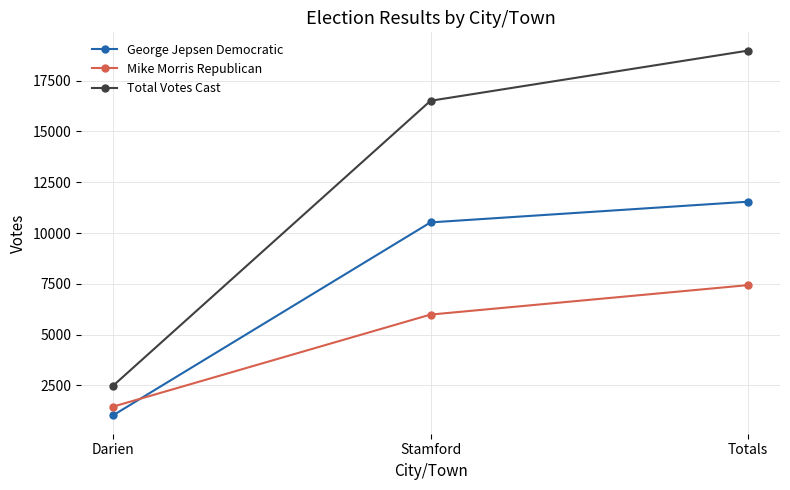

The value of Total Votes Cast at Stamford is 5968. True or false?

False